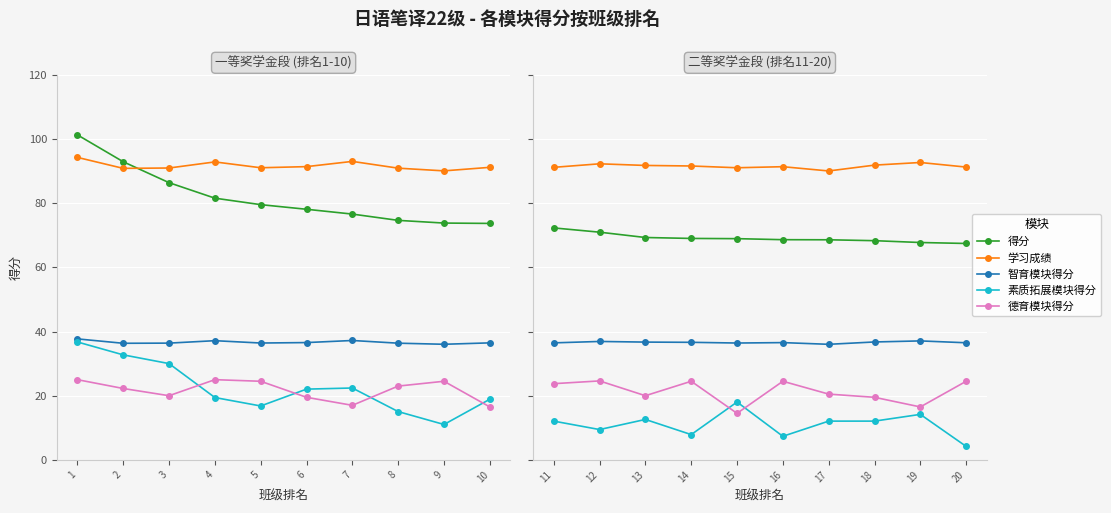

What is the smallest value displayed?

4.2